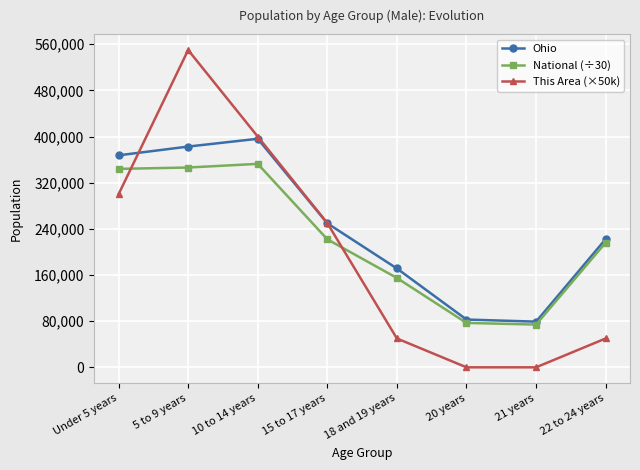

How many intersections are there between National (÷30) and This Area (×50k)?

2